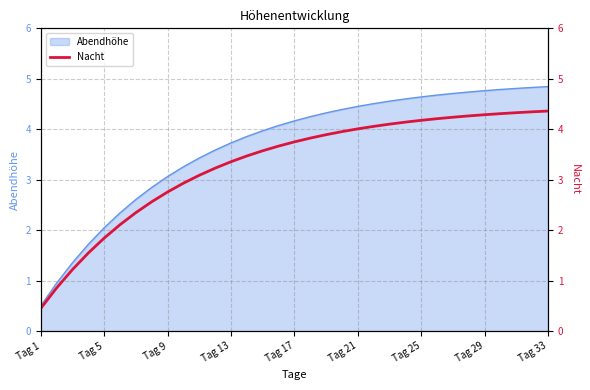

True or false: Abendhöhe has a value of 4.5 at Tag 21.

True